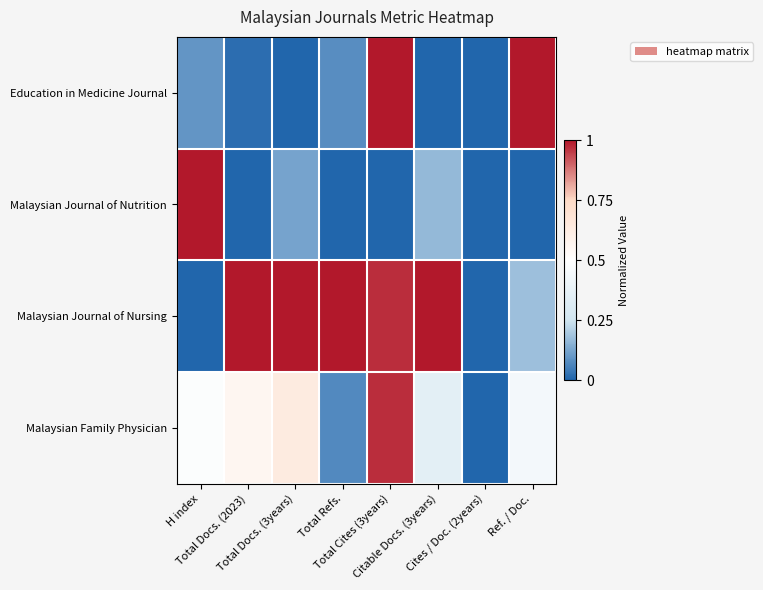

At how many categories does at least one series exceed 0?

7